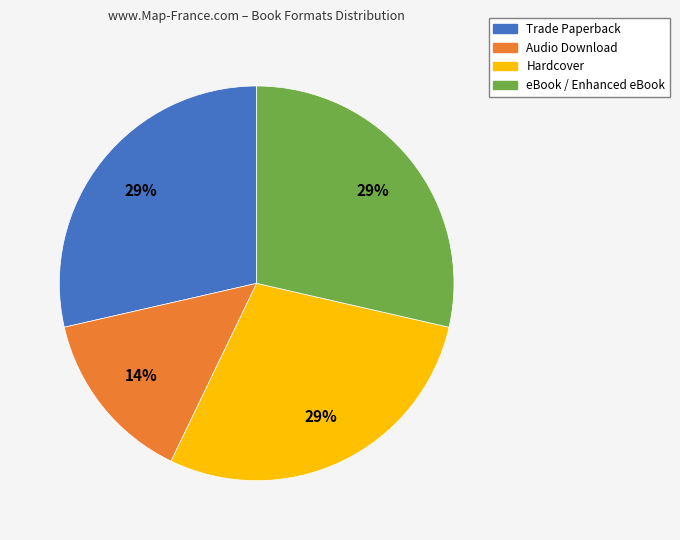

Is the sum of Trade Paperback and Hardcover greater than half?

Yes